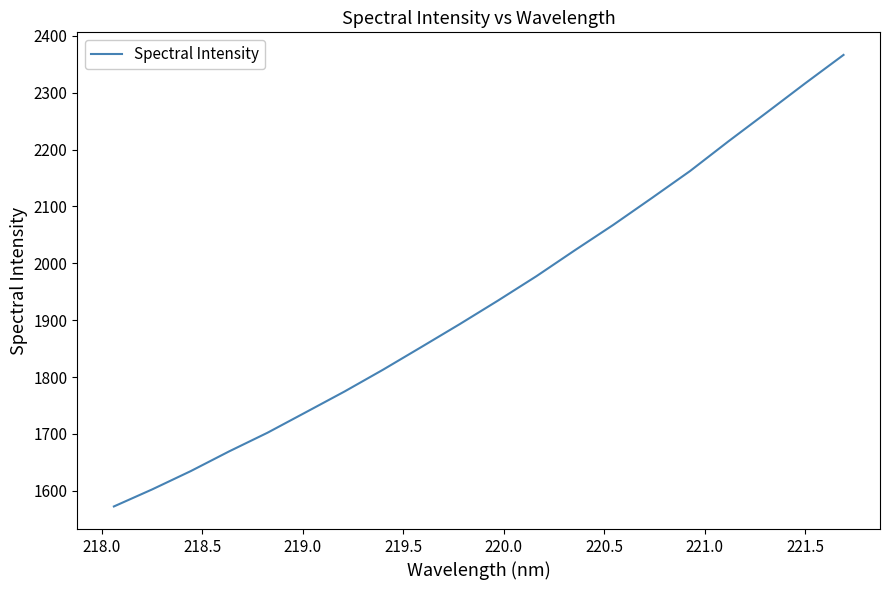

What is the difference between the maximum and minimum values?

794.0